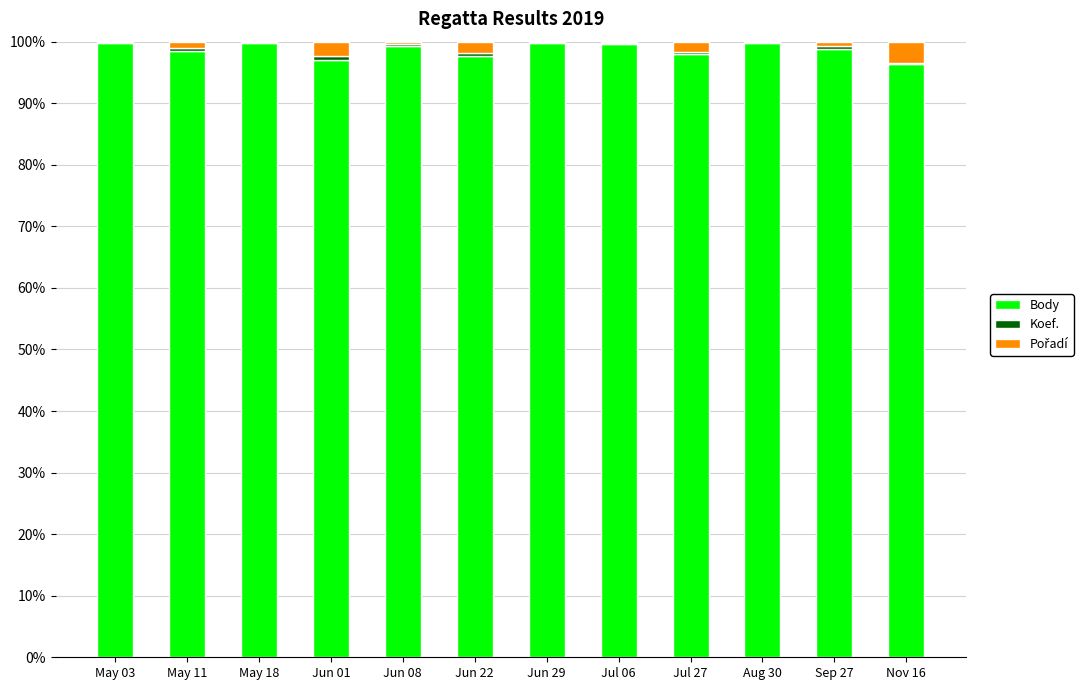

Between Jun 22 and Jul 06, which series saw the biggest shift?

Body